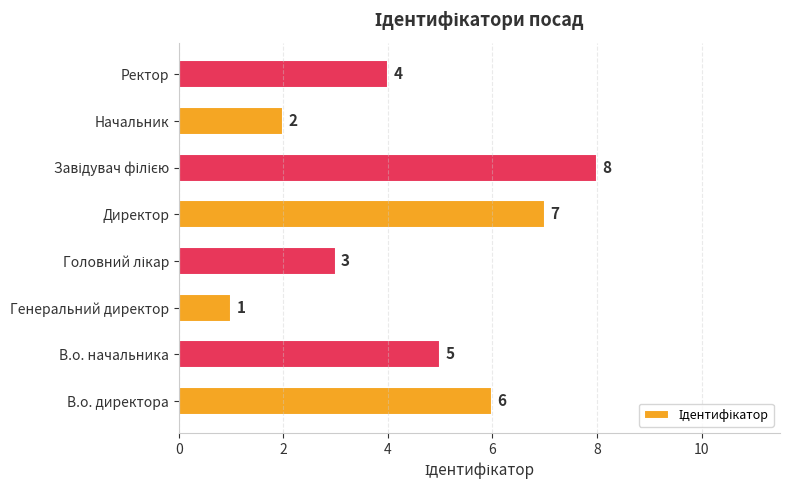

What is the difference between the maximum and minimum values?

7